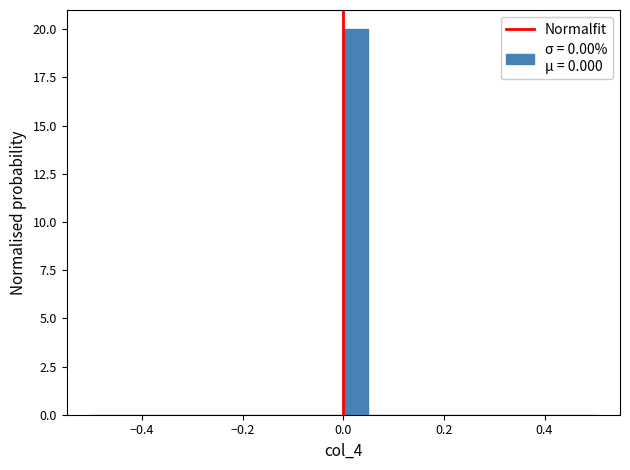

Read against the x-axis, roughly where is the centre of the tallest bar?

0.02